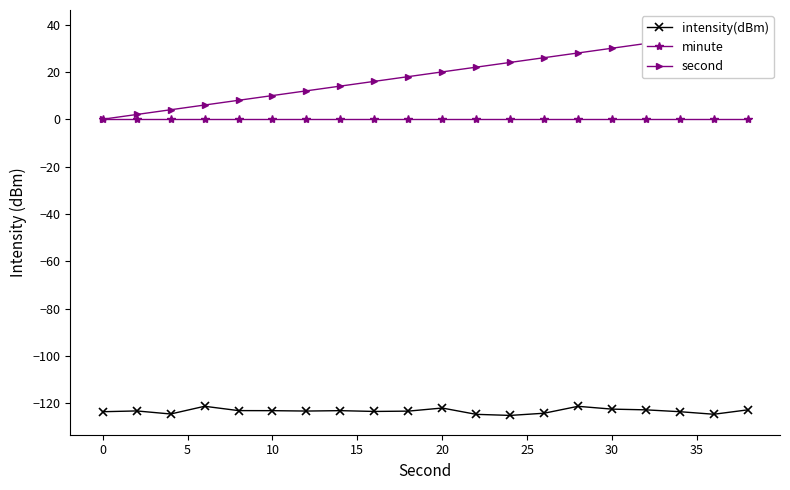

True or false: intensity(dBm) and minute cross at least once.

False